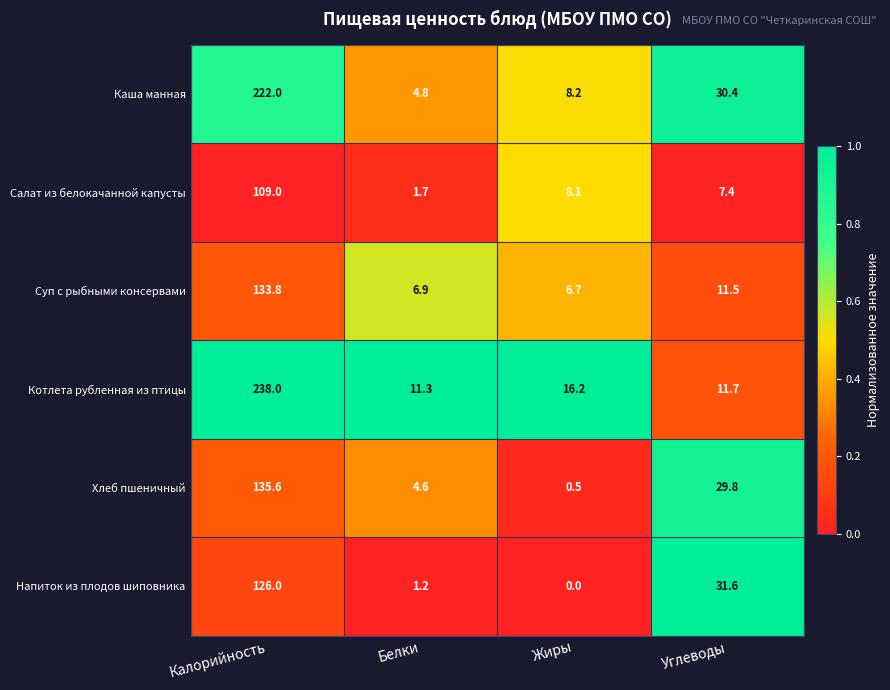

Which series has the widest spread of values?

Котлета рубленная из птицы